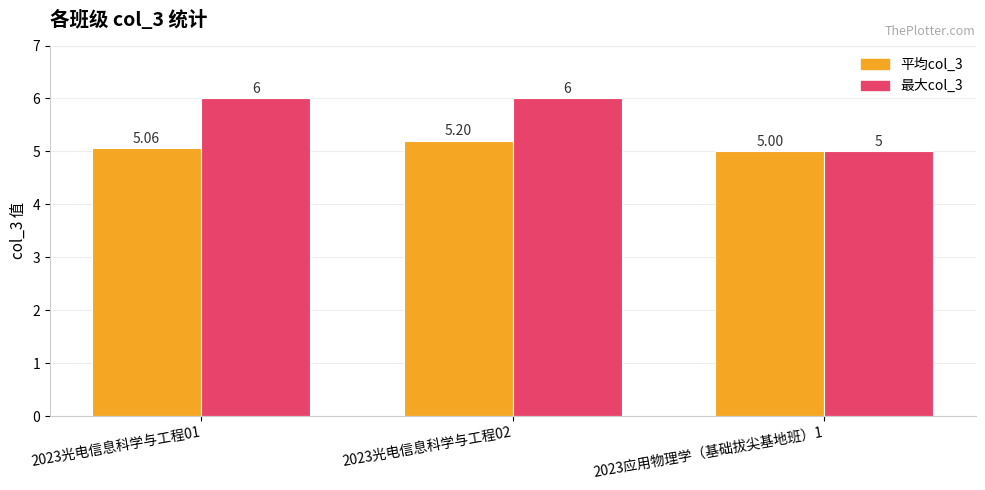

Where is 平均col_3 nearest to the value 5?

2023应用物理学（基础拔尖基地班）1